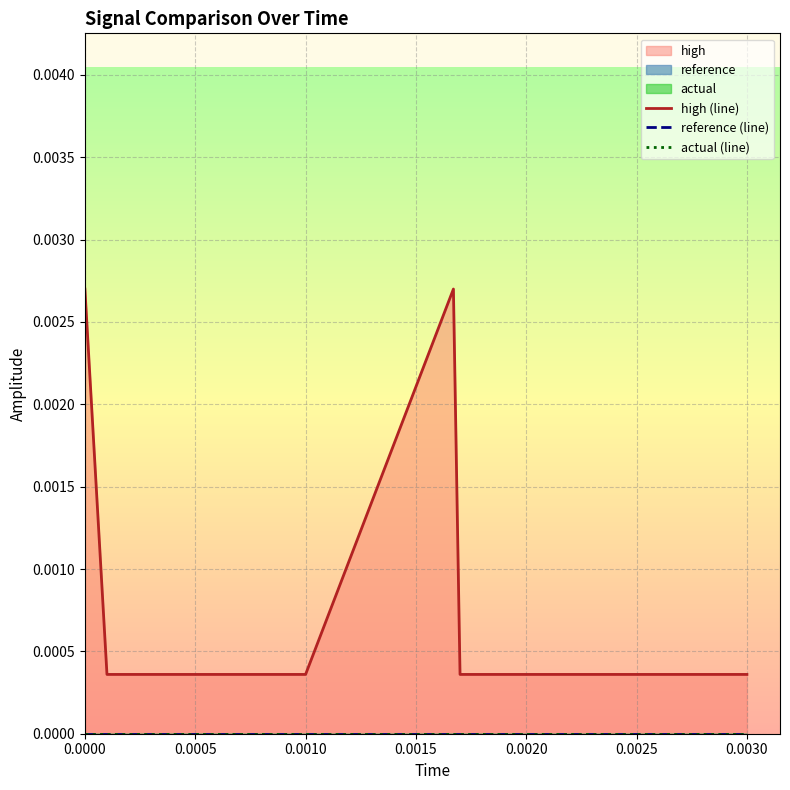

How many distinct data groups are displayed?

3